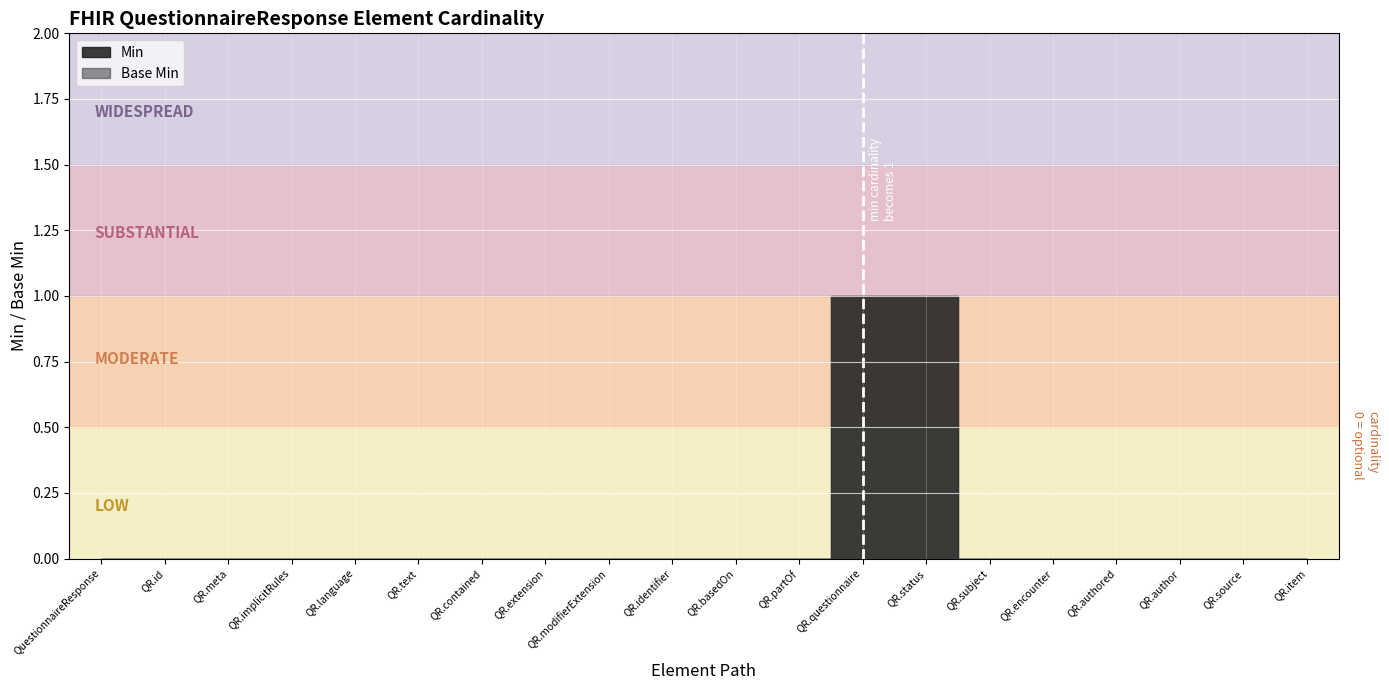

The value of Base Min at QuestionnaireResponse.partOf is 0. True or false?

True